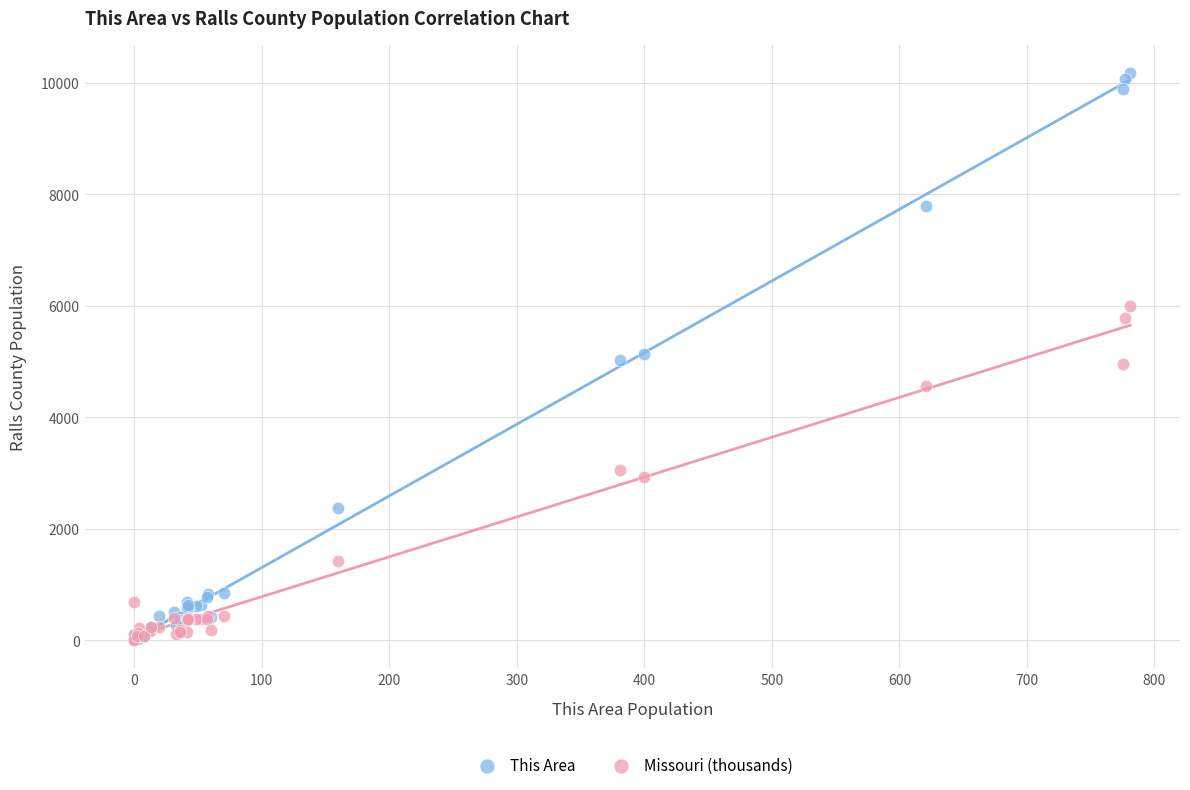

What are all the series names shown in the legend?

This Area, Missouri (thousands)